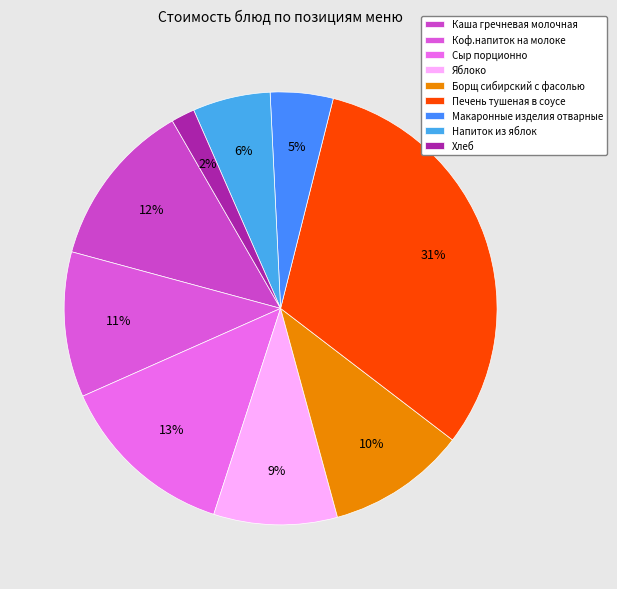

To the nearest percent, what is the average slice percentage?

11%